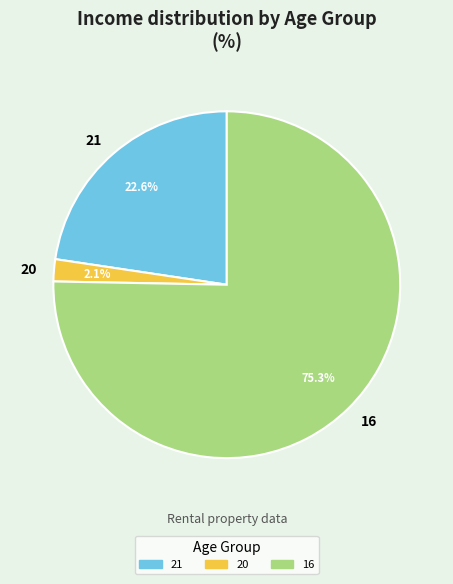

How many segments does this pie chart have?

3